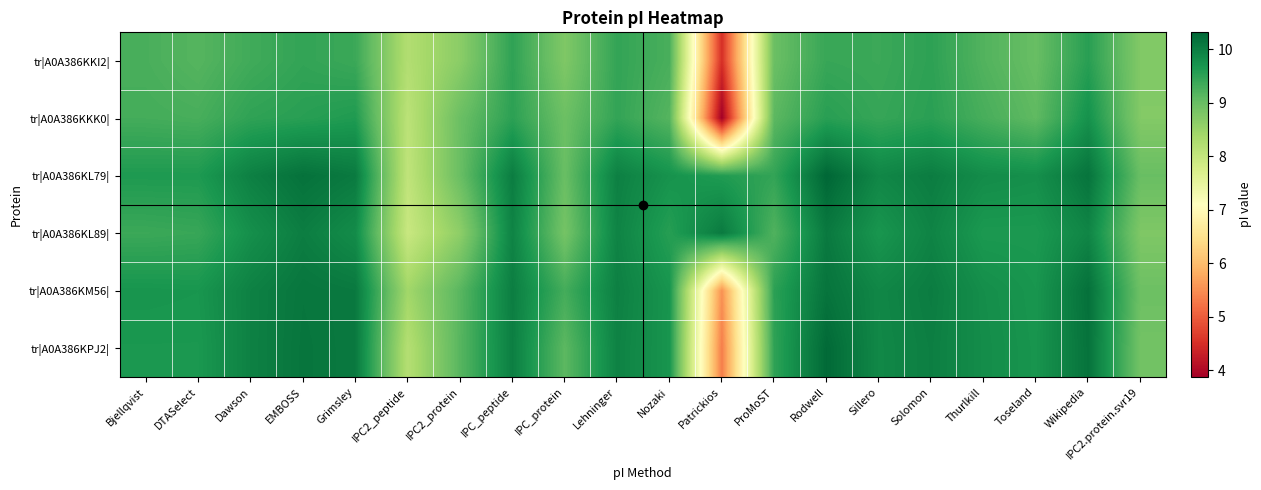

What is the maximum value shown in the chart?

10.3